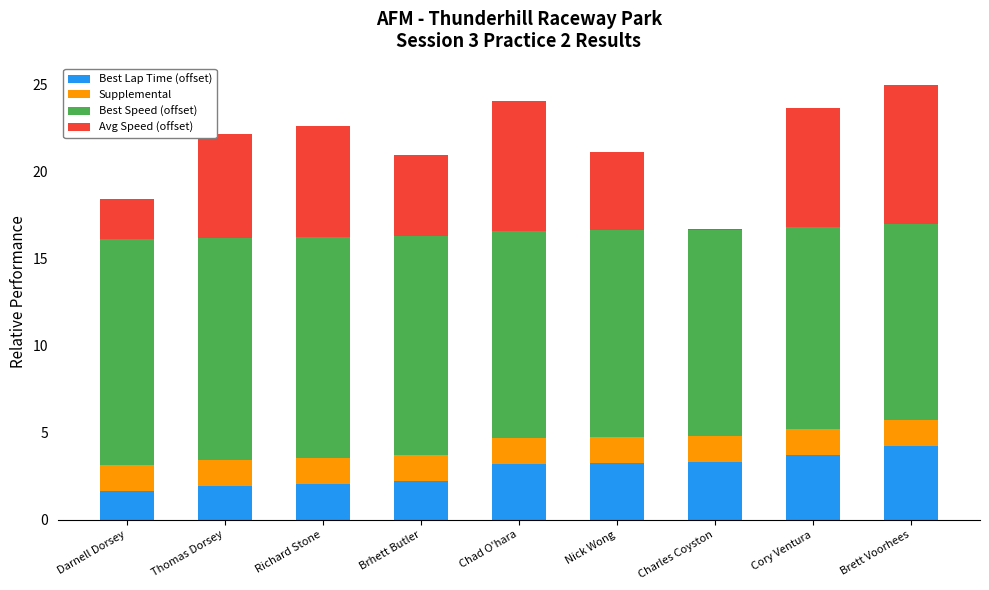

What is the sum of all Best Lap Time (offset) values?

25.6